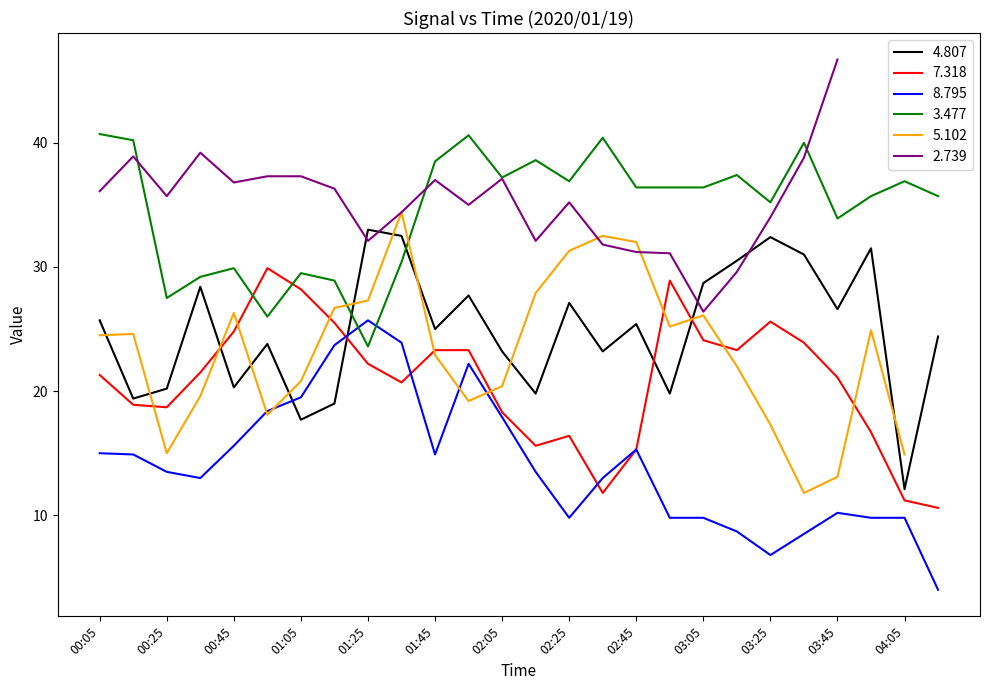

In 7.318, how many points are higher than both neighbors (excluding endpoints)?

4